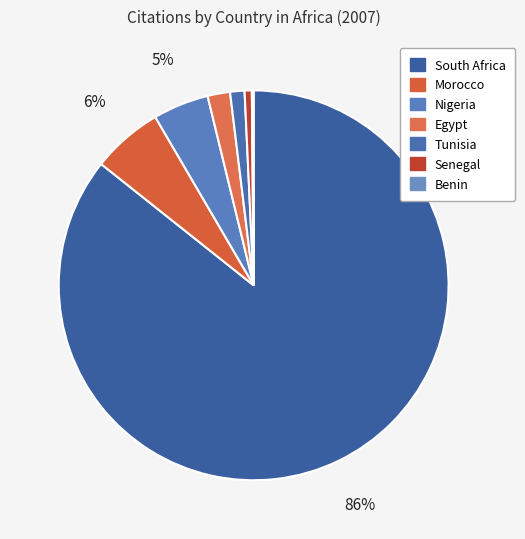

Rank the categories by value from lowest to highest.

Benin, Senegal, Tunisia, Egypt, Nigeria, Morocco, South Africa